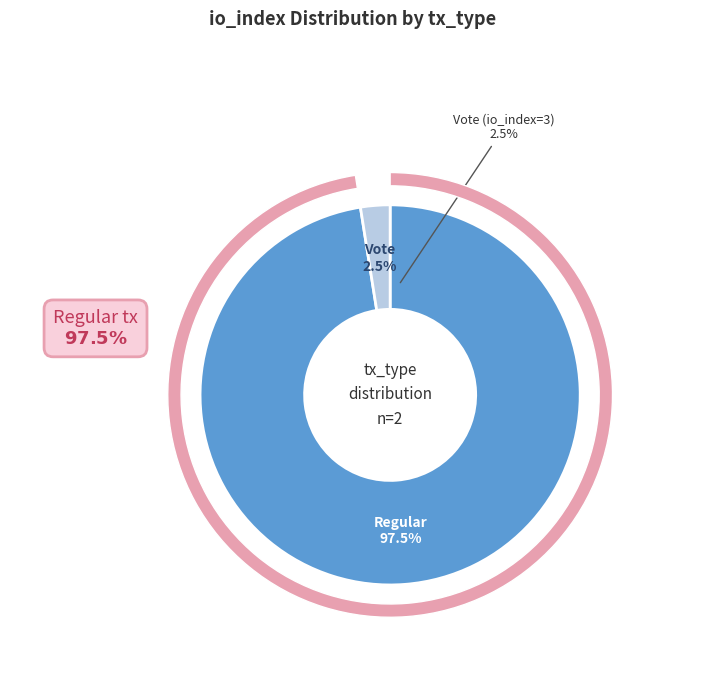

Rank the categories by value from highest to lowest.

Regular (io_index=117), Vote (io_index=3)